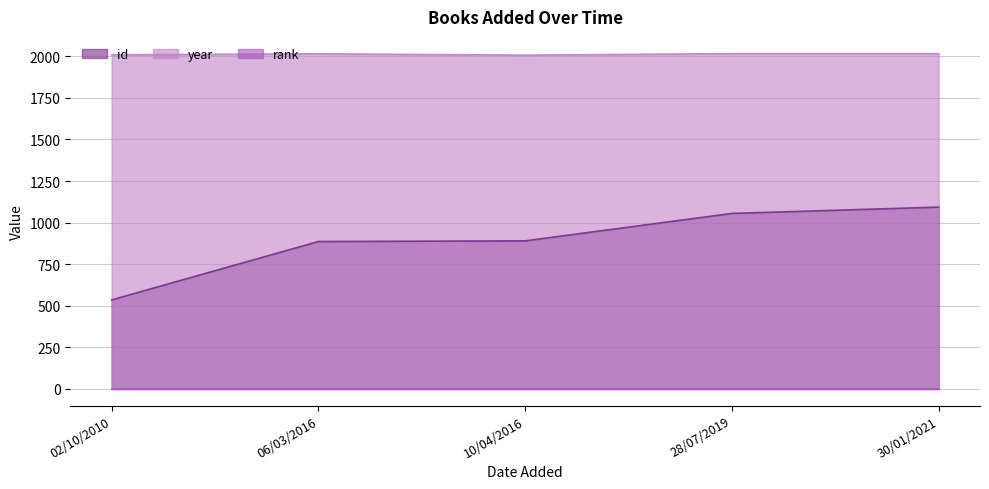

True or false: id and year cross at least once.

False